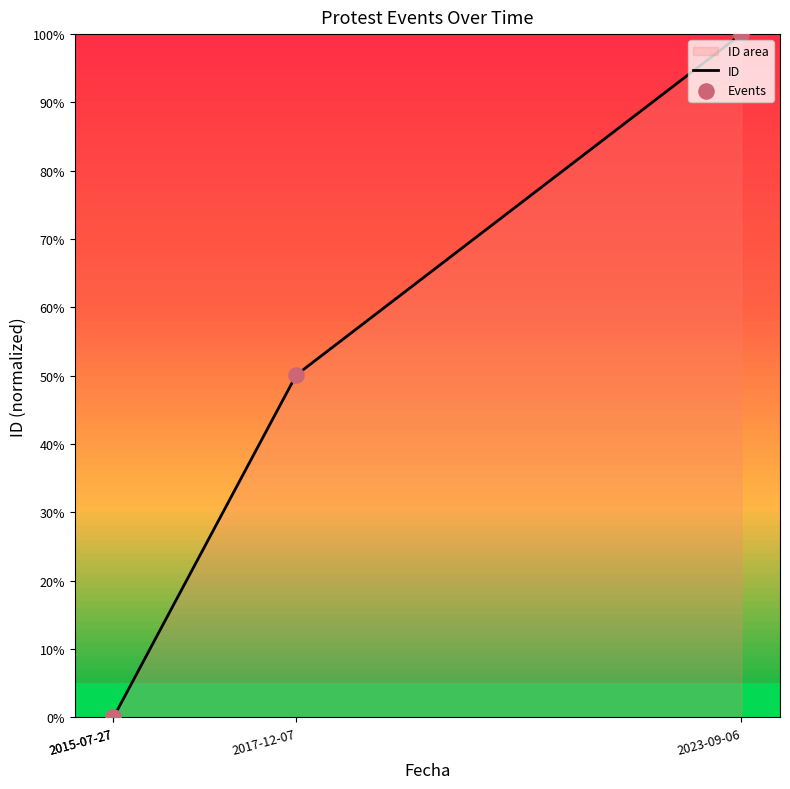

What is the change in value from 2017-12-07 to 2023-09-06?

+49.9